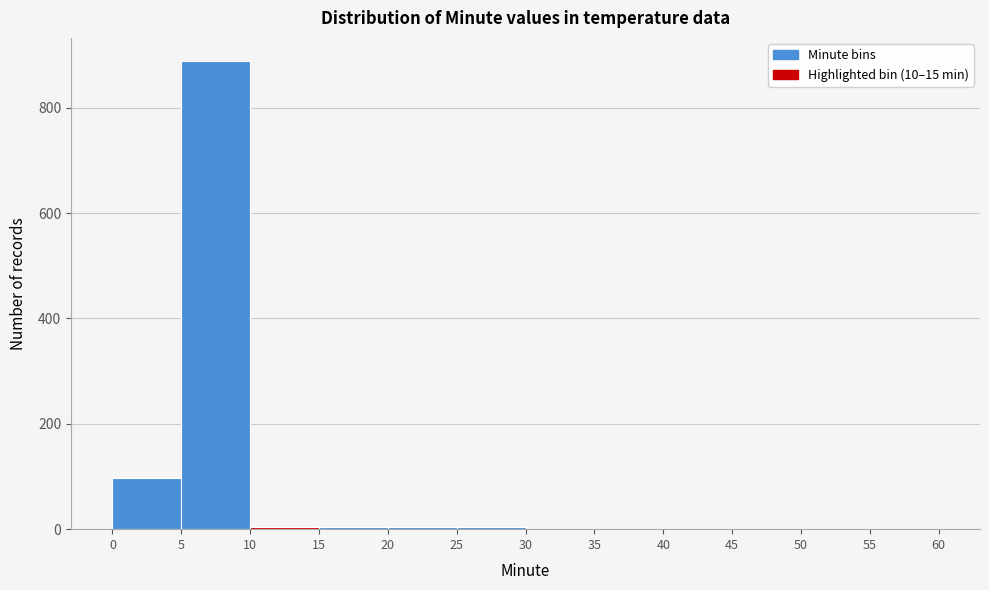

Reading left to right, list every bar in this chart as the range it spans on the x-axis followed by its height. The values are not printed on the chart, so give them approximately, as read against the axis.

0 to 5: 100
5 to 10: 880
10 to 15: under 20
15 to 20: under 20
20 to 25: under 20
25 to 30: under 20
30 to 35: 0
35 to 40: 0
40 to 45: 0
45 to 50: 0
50 to 55: 0
55 to 60: 0